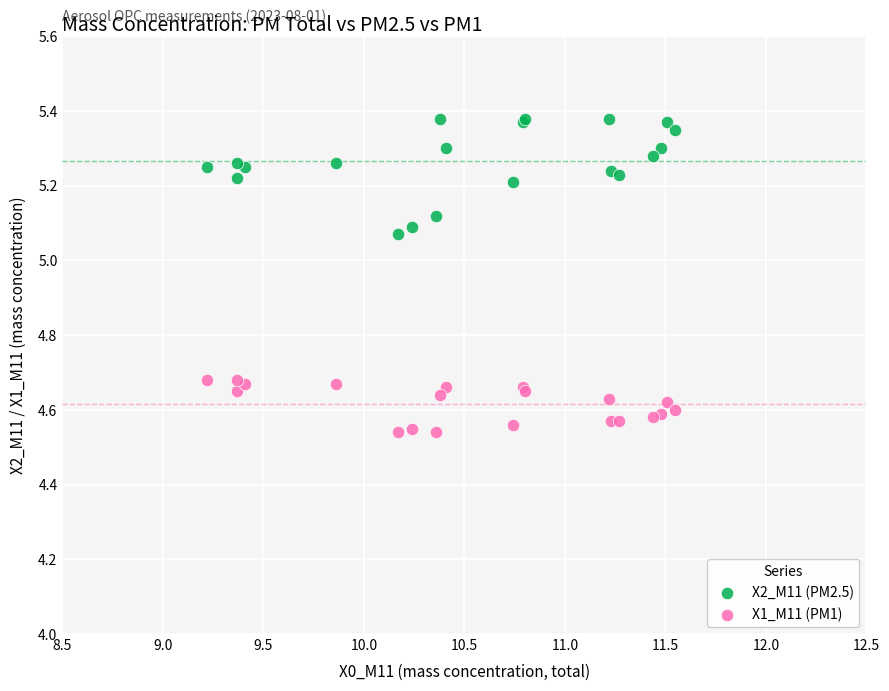

Which series has the largest Y range (max minus min)?

X2_M11 (PM2.5)